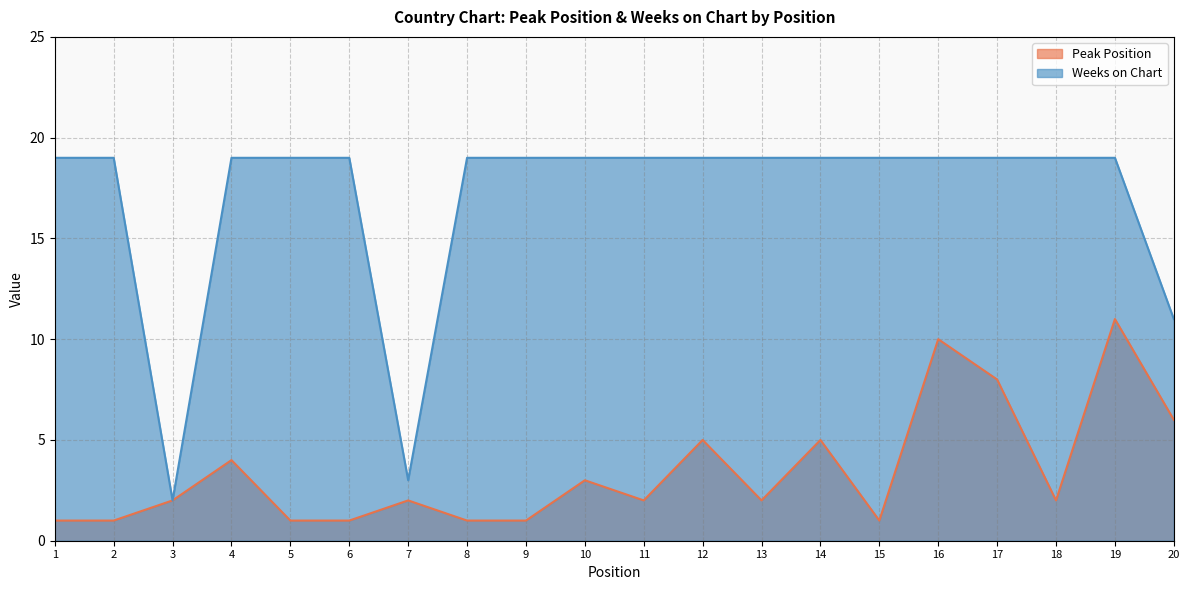

Rank the categories by Peak Position value from lowest to highest.

1, 2, 5, 6, 8, 9, 15, 3, 7, 11, 13, 18, 10, 4, 12, 14, 20, 17, 16, 19